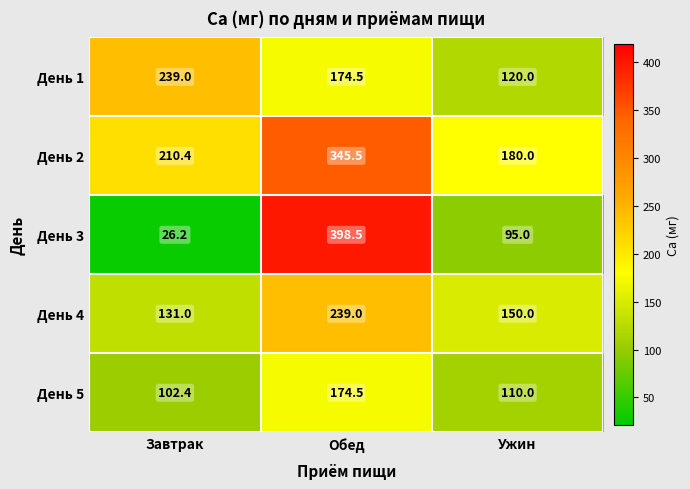

Is it true that День 4 equals 150.0 at Ужин?

True